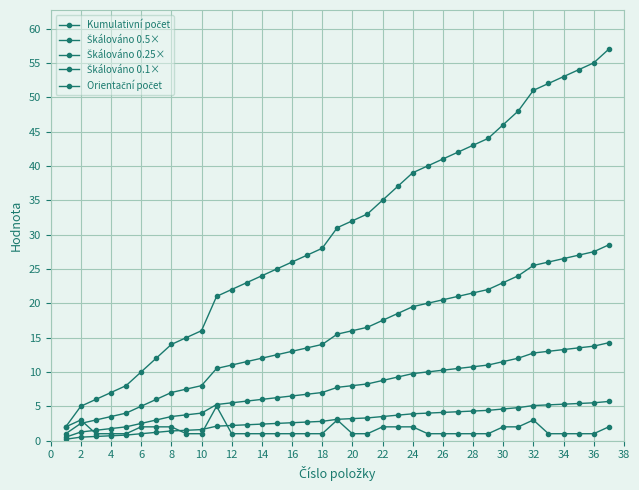

How many lines are shown in the chart?

5